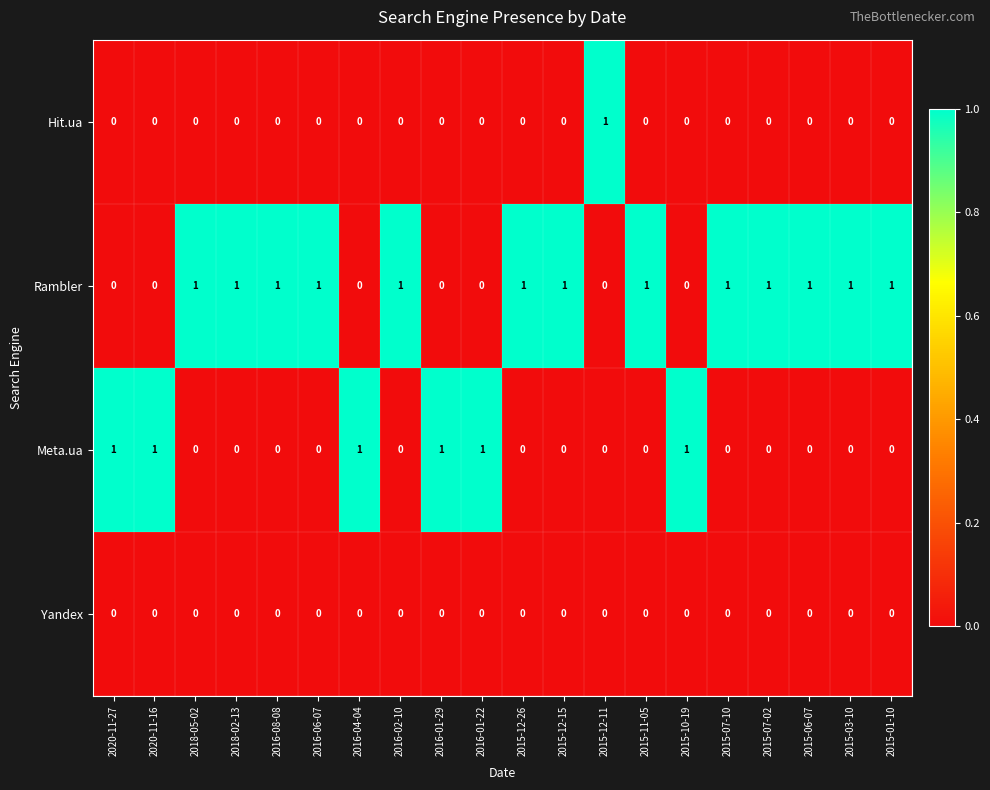

At how many categories does at least one series exceed 0?

20